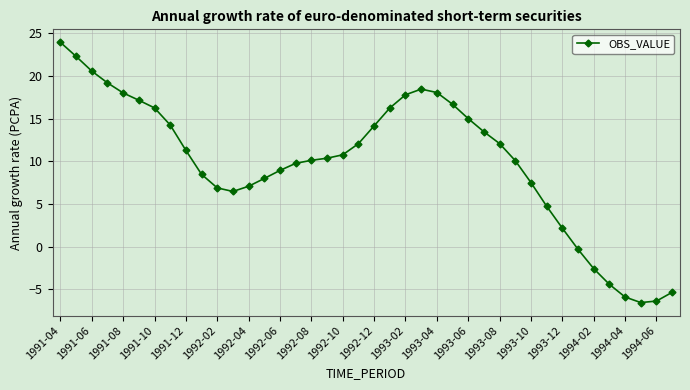

What is the value of the 16th point from the left?

9.8